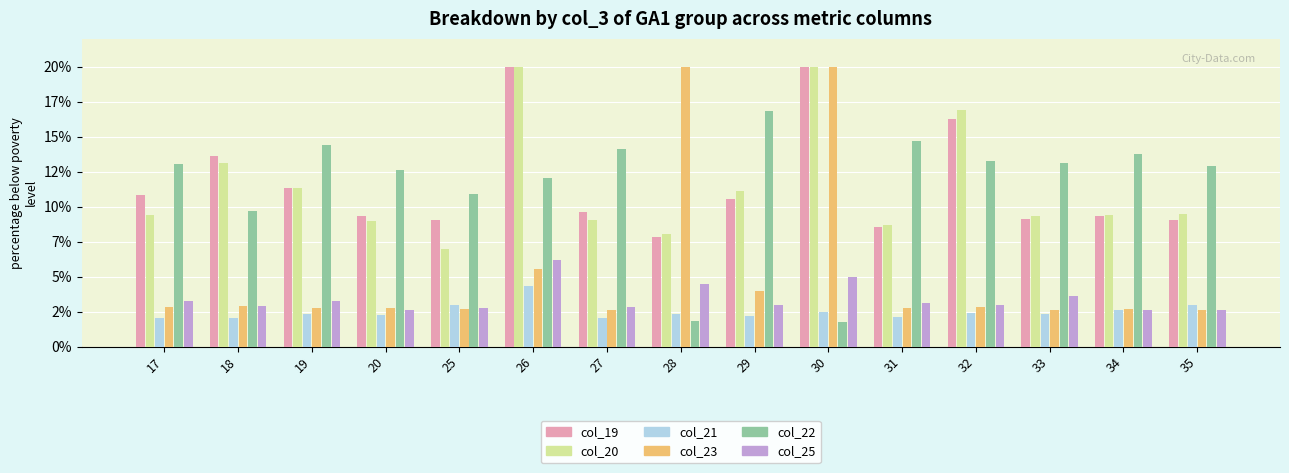

Reading left to right, transcribe all the data shown in this chart.

col_19: 10.8	13.6	11.4	9.4	9.0	20.0	9.6	7.8	10.6	20.0	8.6	16.2	9.1	9.3	9.1
col_20: 9.4	13.1	11.3	9.0	7.0	20.0	9.0	8.1	11.1	20.0	8.7	16.9	9.3	9.4	9.5
col_21: 2.1	2.0	2.3	2.3	3.0	4.3	2.1	2.3	2.2	2.5	2.1	2.4	2.3	2.6	3.0
col_23: 2.8	2.9	2.8	2.8	2.7	5.5	2.7	20.0	4.0	20.0	2.8	2.8	2.6	2.7	2.7
col_22: 13.1	9.7	14.4	12.7	10.9	12.0	14.1	1.8	16.8	1.7	14.7	13.3	13.1	13.8	12.9
col_25: 3.3	2.9	3.3	2.6	2.8	6.2	2.9	4.5	3.0	5.0	3.1	3.0	3.6	2.7	2.6